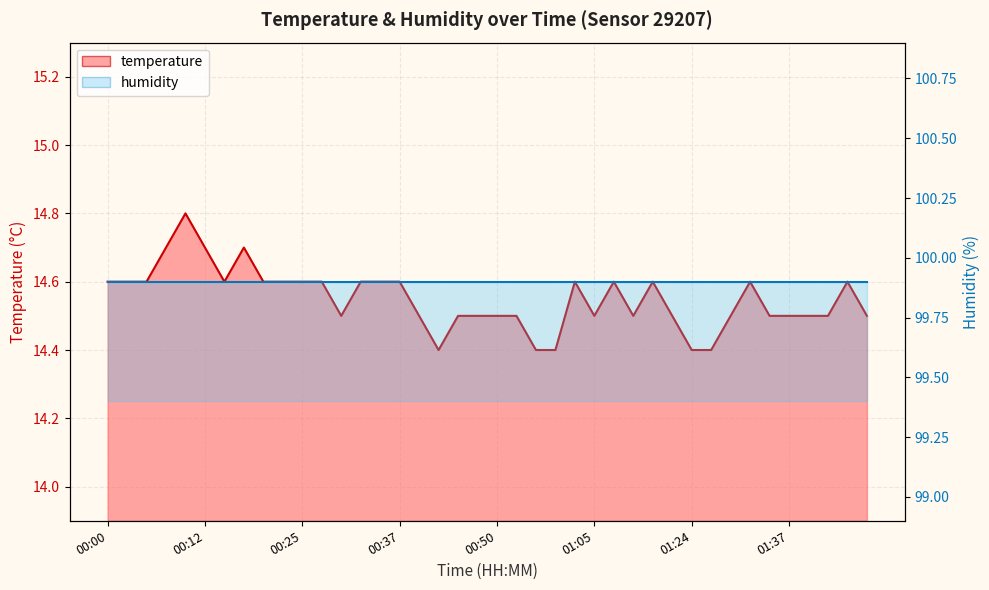

At which category does the data reach its first local valley?

00:15